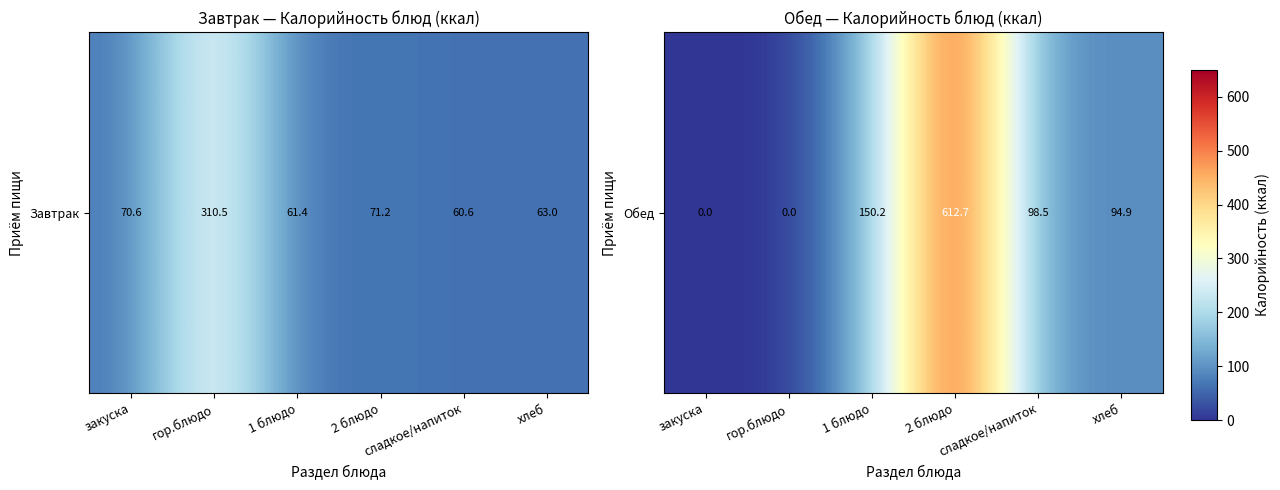

How many positive values are there?

4